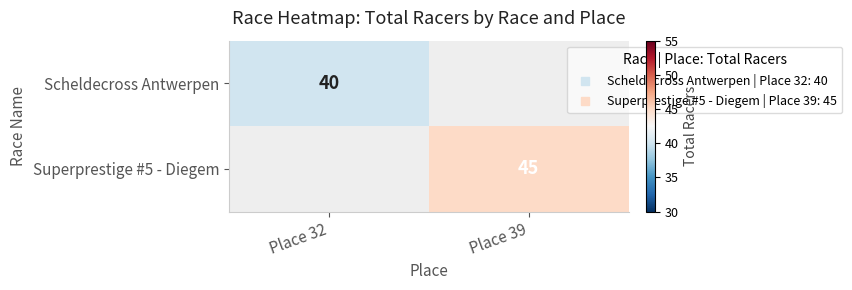

What value does the Scheldecross Antwerpen series have at Place 32?

40.0